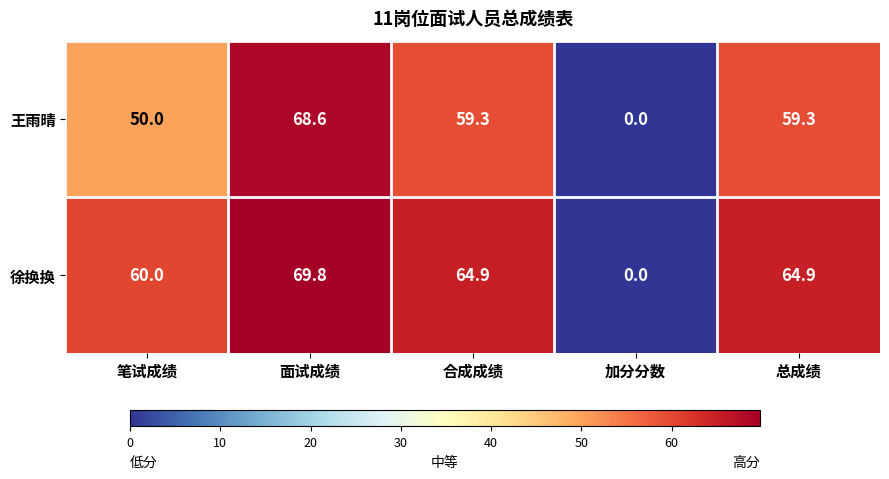

Which series changed the most between 笔试成绩 and 总成绩?

王雨晴